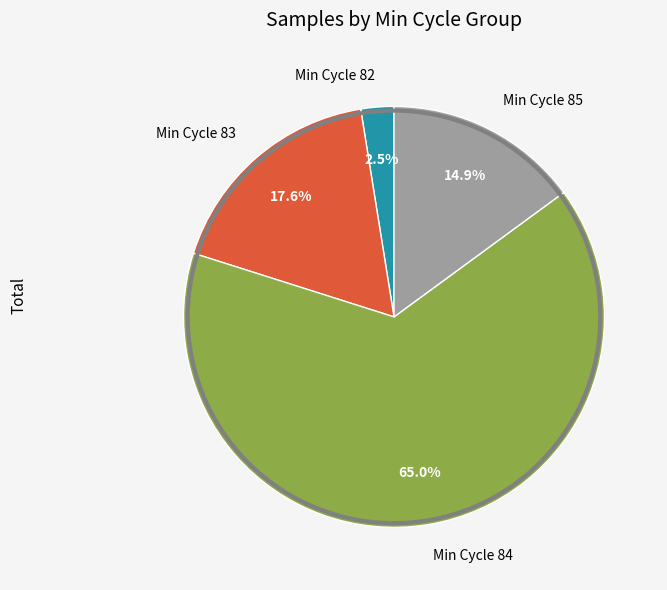

Is there any slice that represents more than half of the pie?

Yes